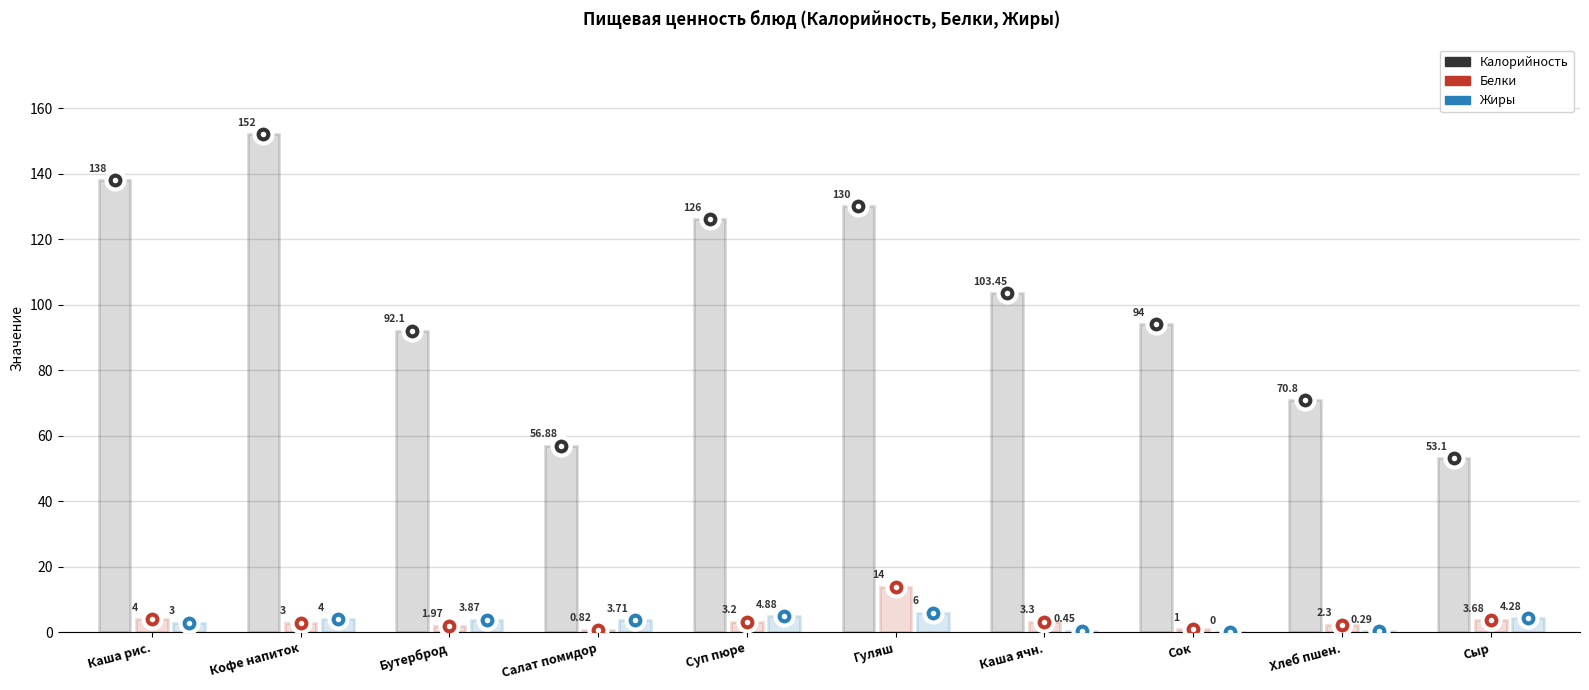

How many lines are shown in the chart?

3